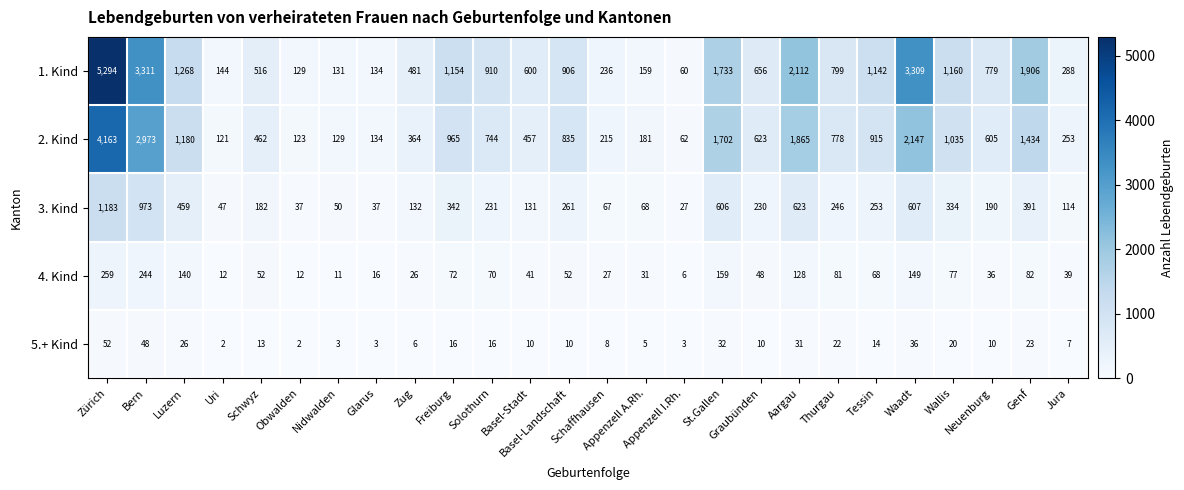

At how many categories does at least one series exceed 1986?

4